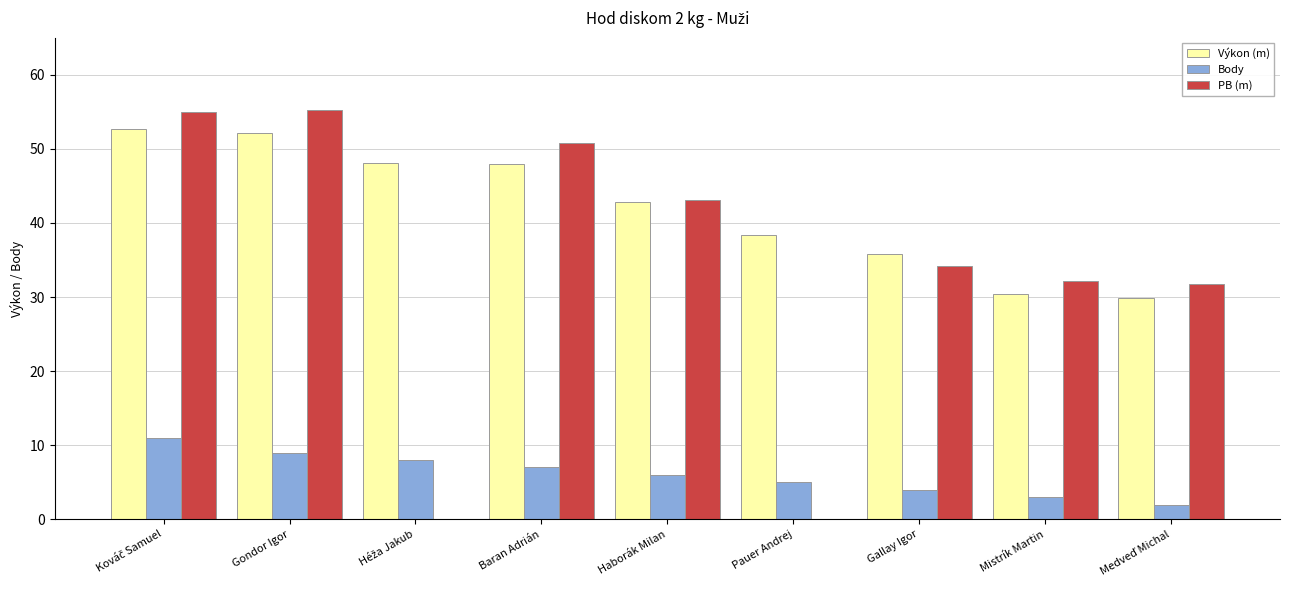

The PB (m) series shows 23.6 at Baran Adrián. True or false?

False